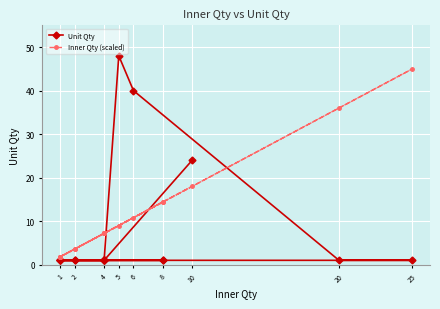

Does the chart display data point markers on the line(s)?

Yes